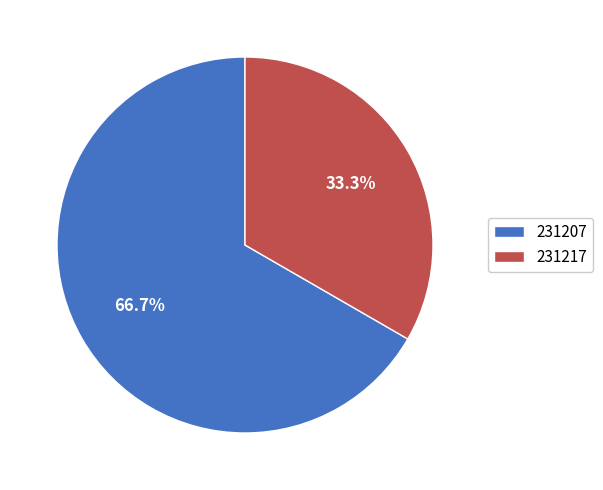

How many segments does this pie chart have?

2